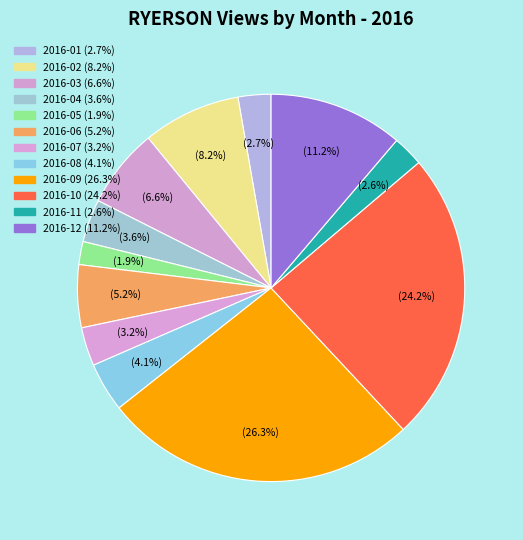

Which category has the smallest portion of the pie?

2016-05